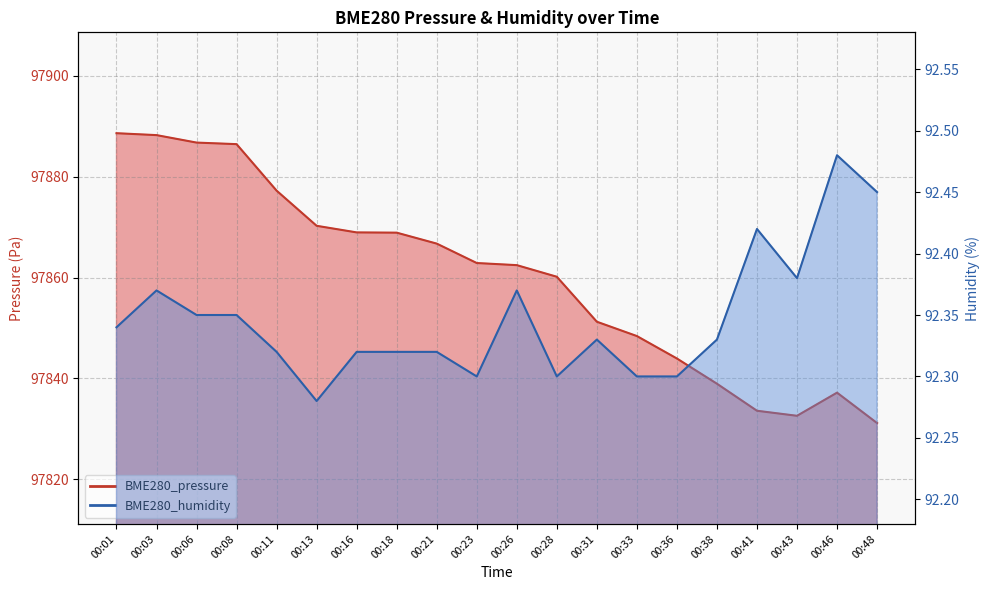

True or false: BME280_pressure and BME280_humidity cross at least once.

False